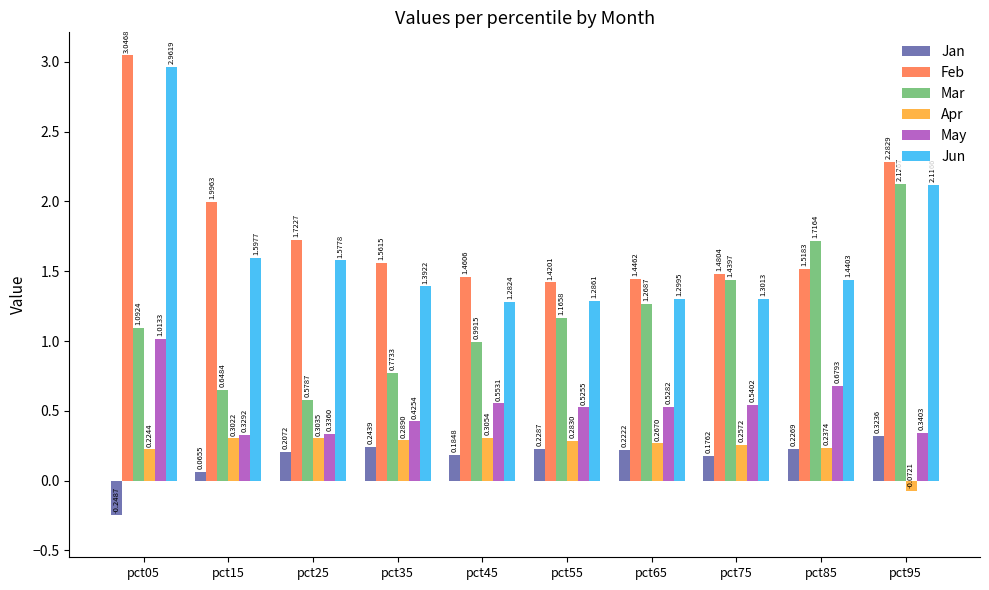

What is the sum of all Mar values?

11.8